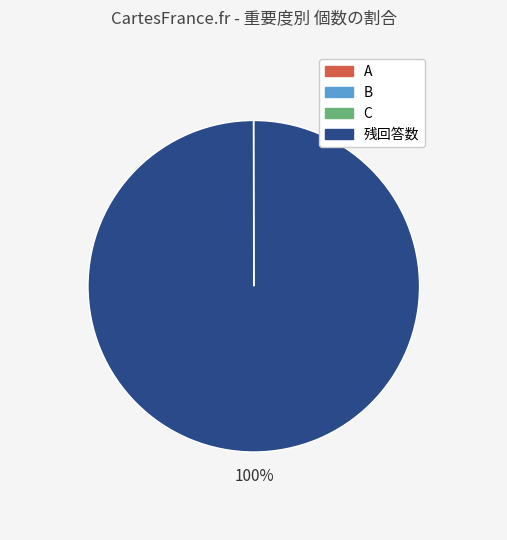

Is there a majority slice in this chart?

Yes